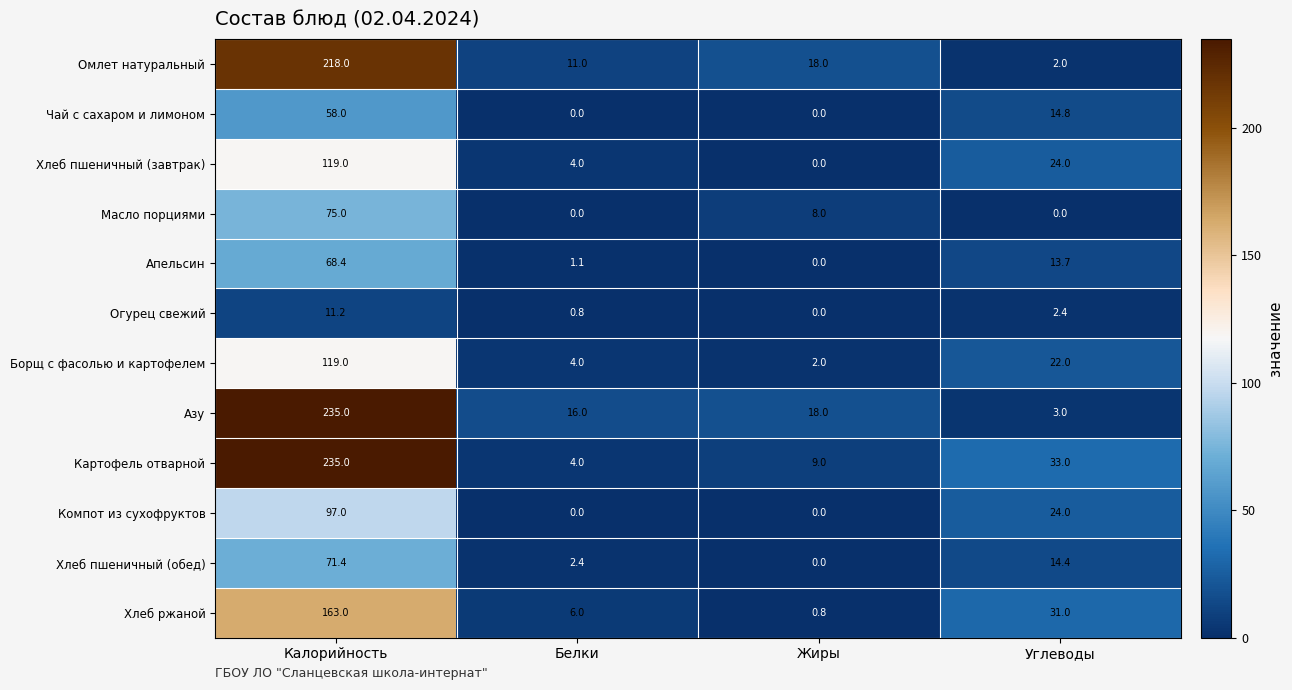

True or false: Хлеб ржаной has a value of 7.7 at Углеводы.

False